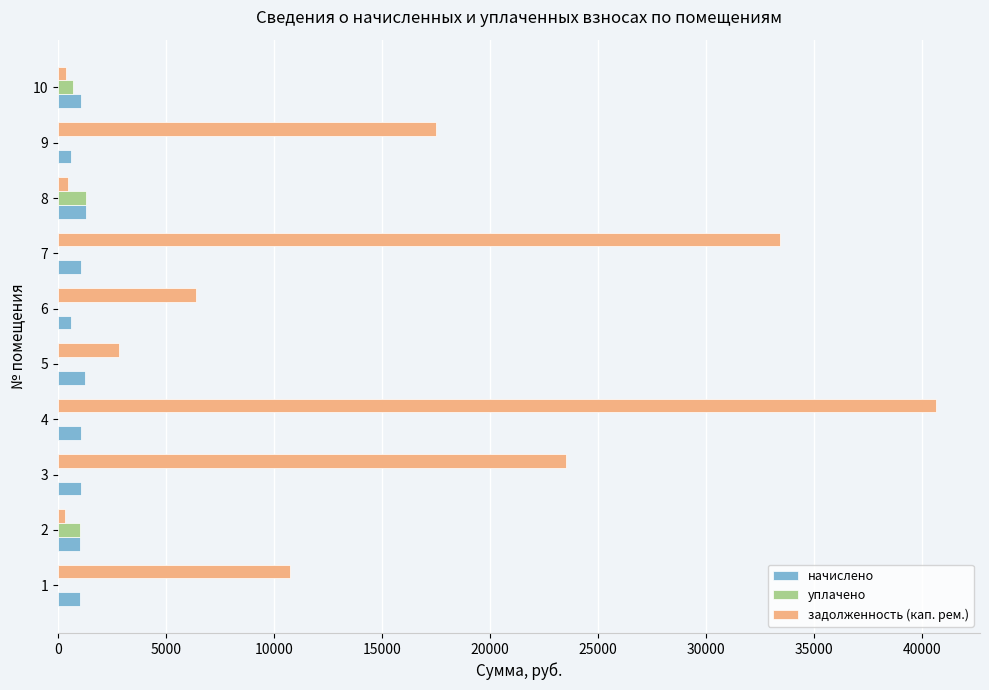

Which series has the widest spread of values?

задолженность (кап. рем.)